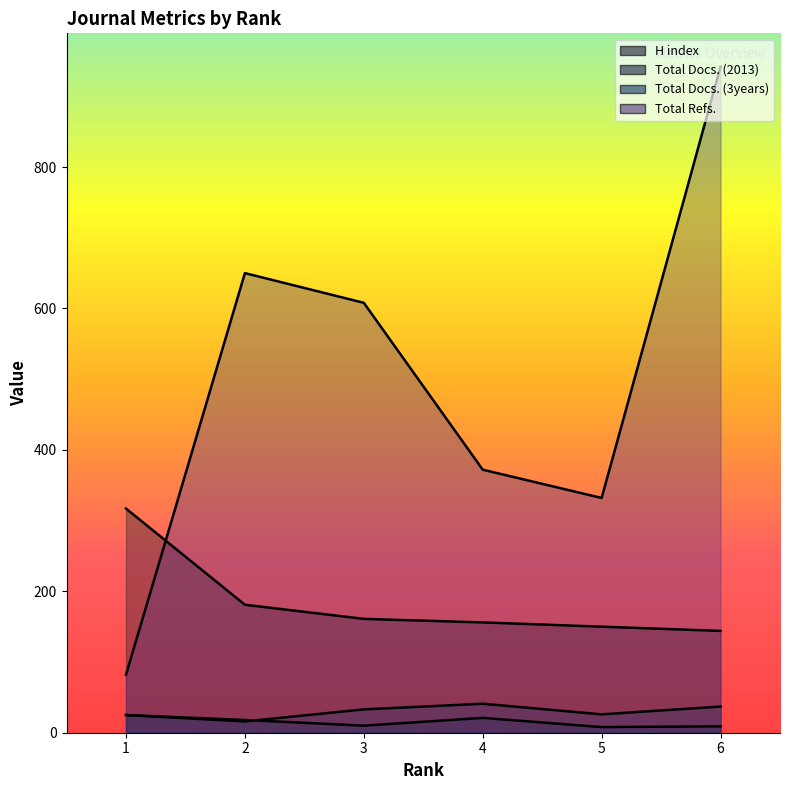

At which label is Total Refs. closest to 512?

3